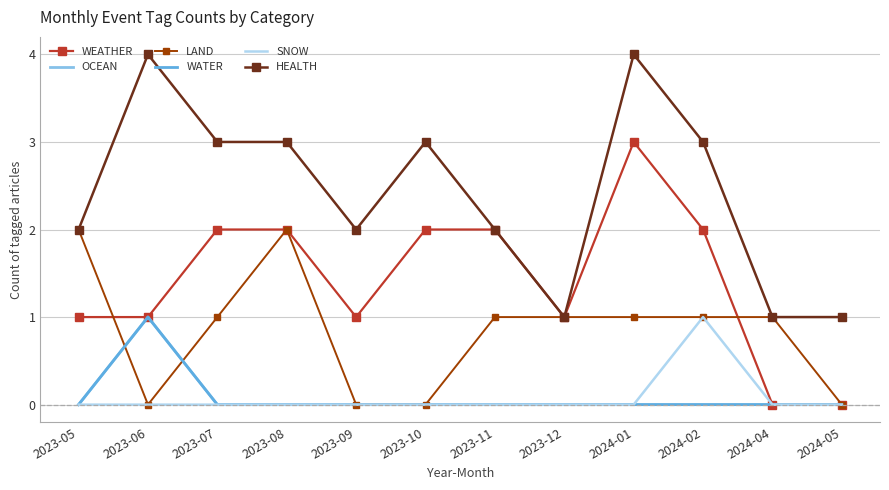

What is the difference between the second highest and minimum values in the LAND series?

2